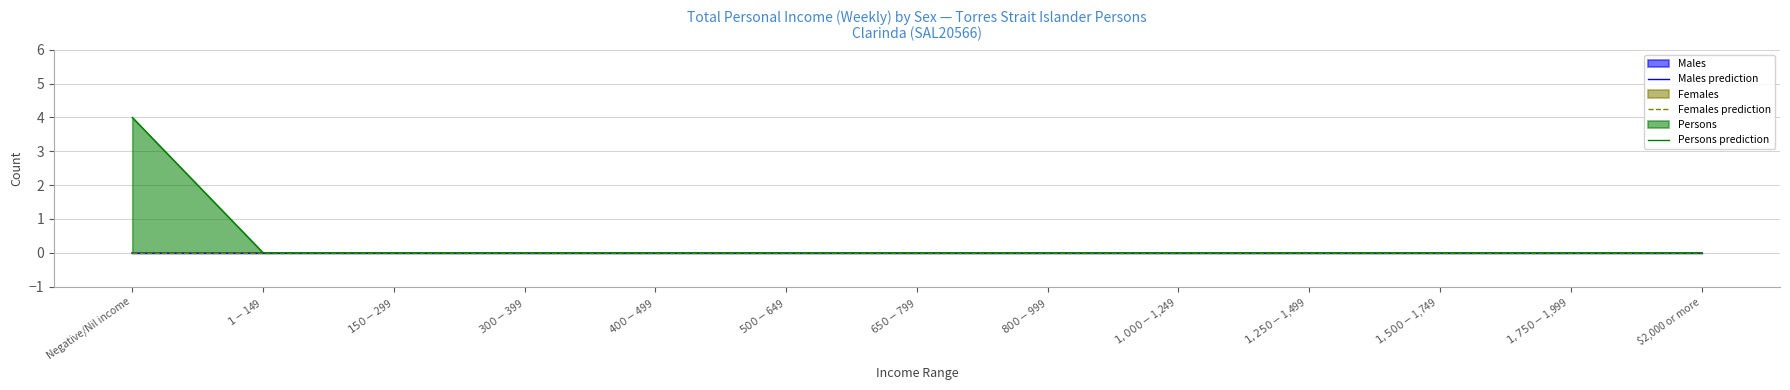

Does the chart display data point markers on the line(s)?

No